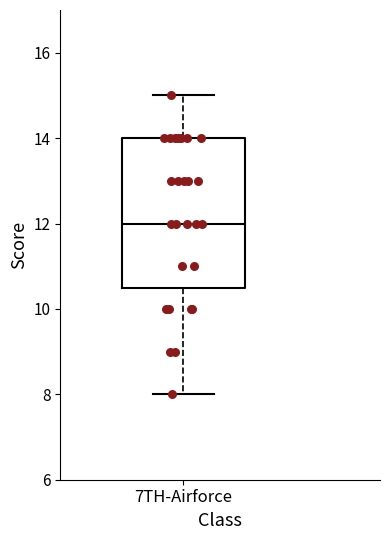

Transcribe this box plot: give where the median line is, the range the box spans, and where the two whiskers end, as read against the y-axis. The values are not printed on the chart, so give them approximately, as read against the axis.

median 12.0, box 10.6 to 14.0, whiskers 8.0 to 15.0